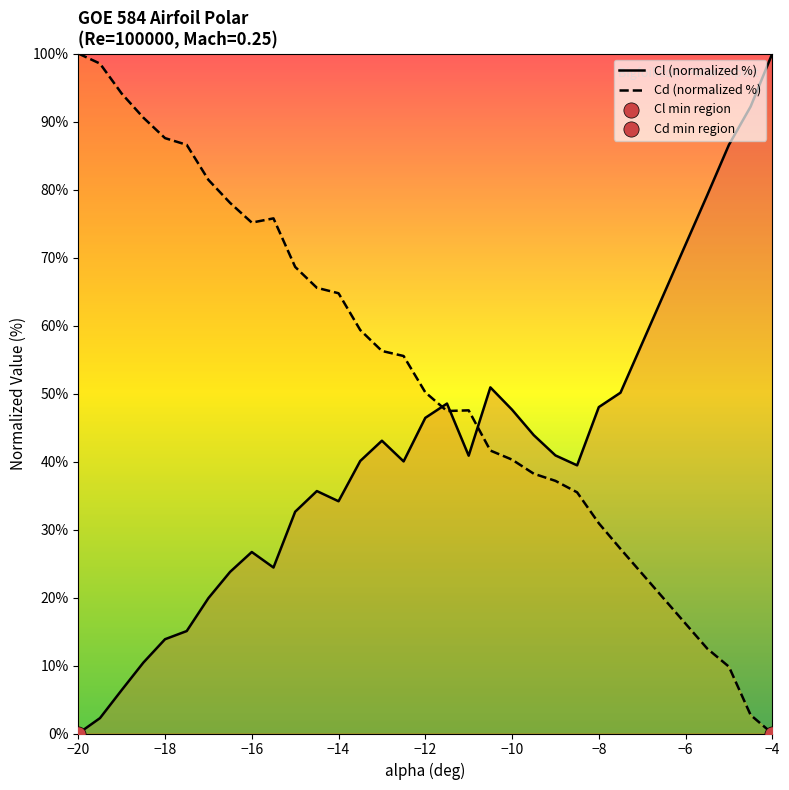

At how many categories does at least one series exceed 74?

14